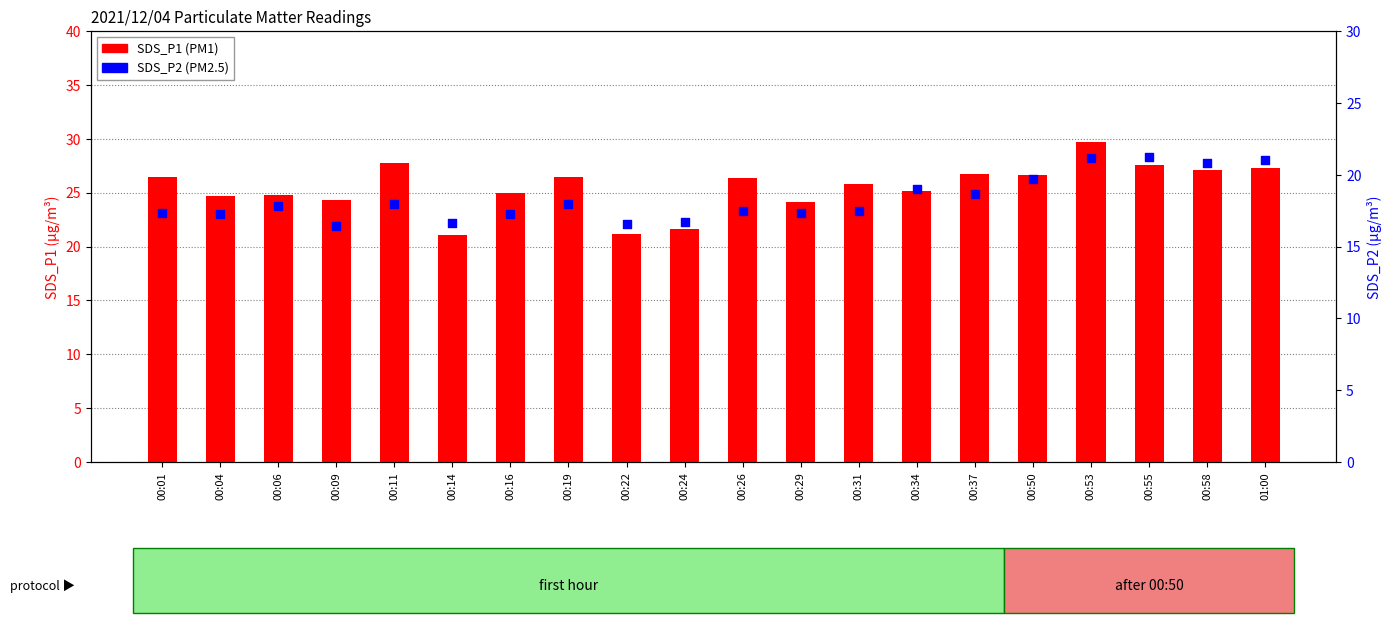

What are all the series names shown in the legend?

SDS_P1, SDS_P2